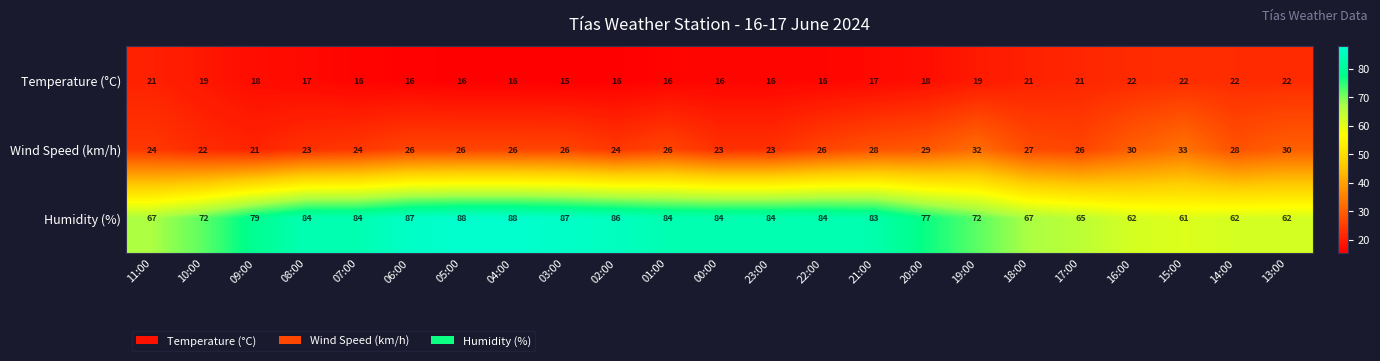

At which label does Wind Speed (km/h) reach its peak?

15:00